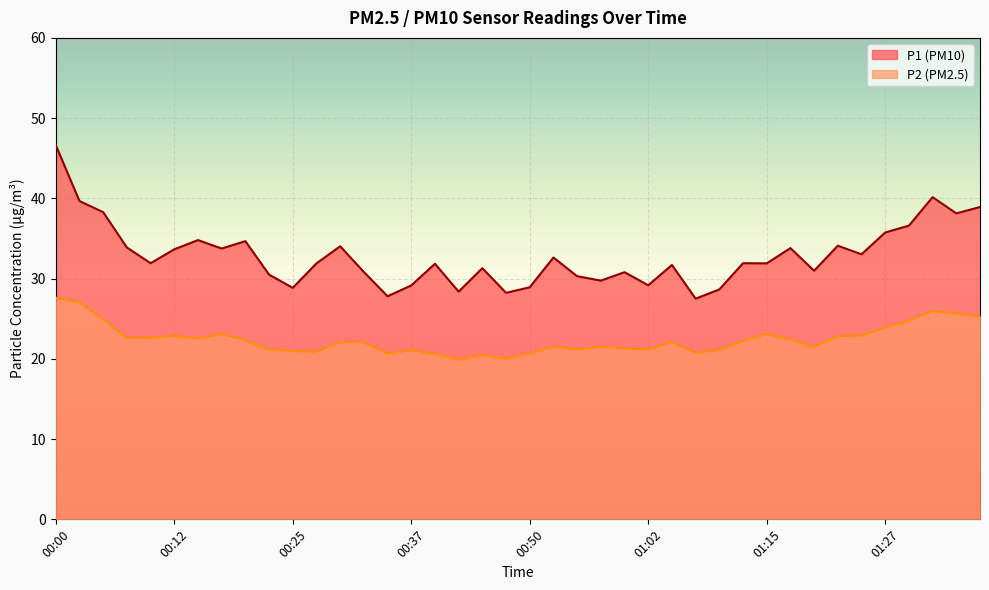

True or false: P2 and P1 cross at least once.

False